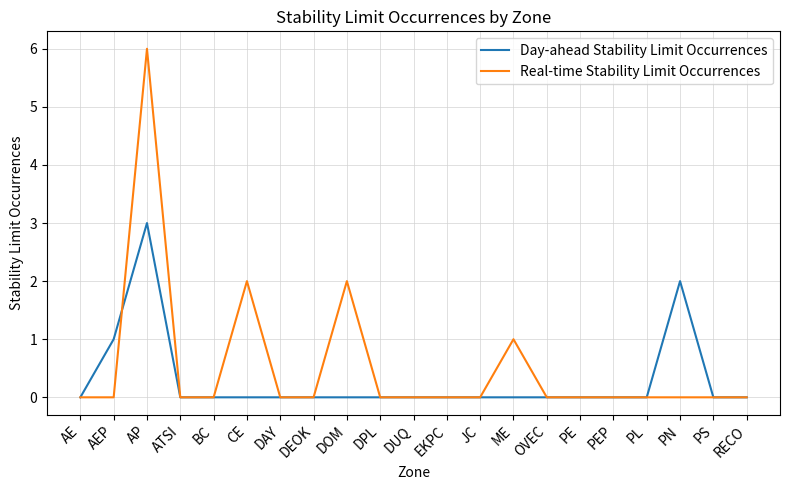

How many Real-time Stability Limit Occurrences values are between 0 and 1?

18